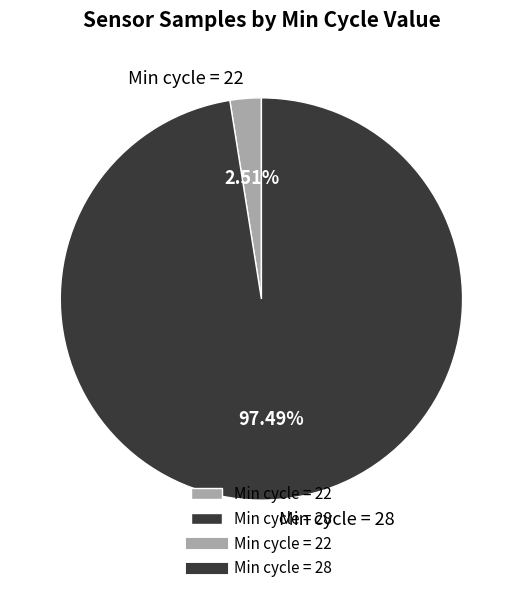

Which slice is the smallest?

Min cycle = 22